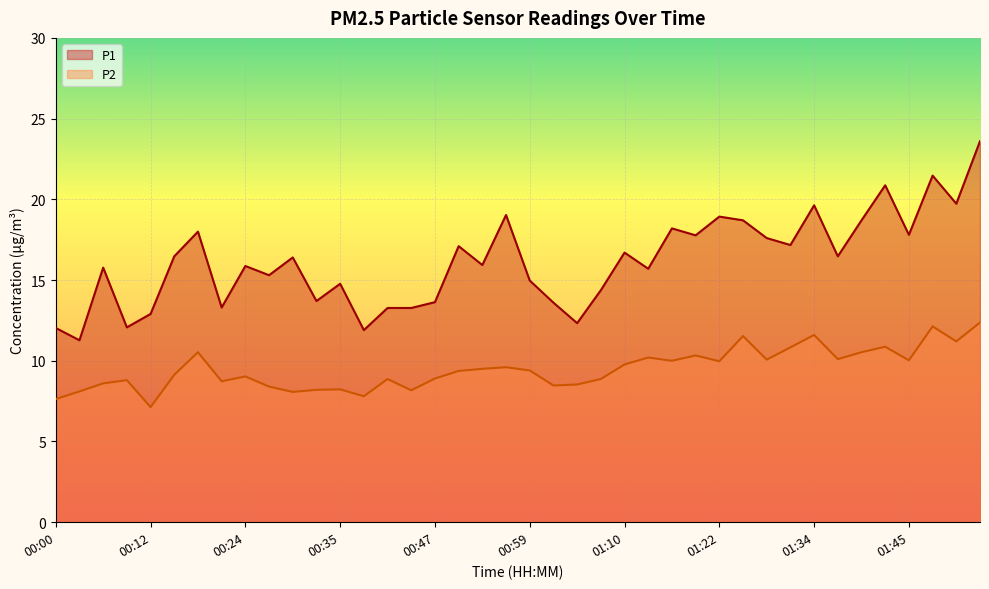

The value of P2 at 01:42 is 16.4. True or false?

False